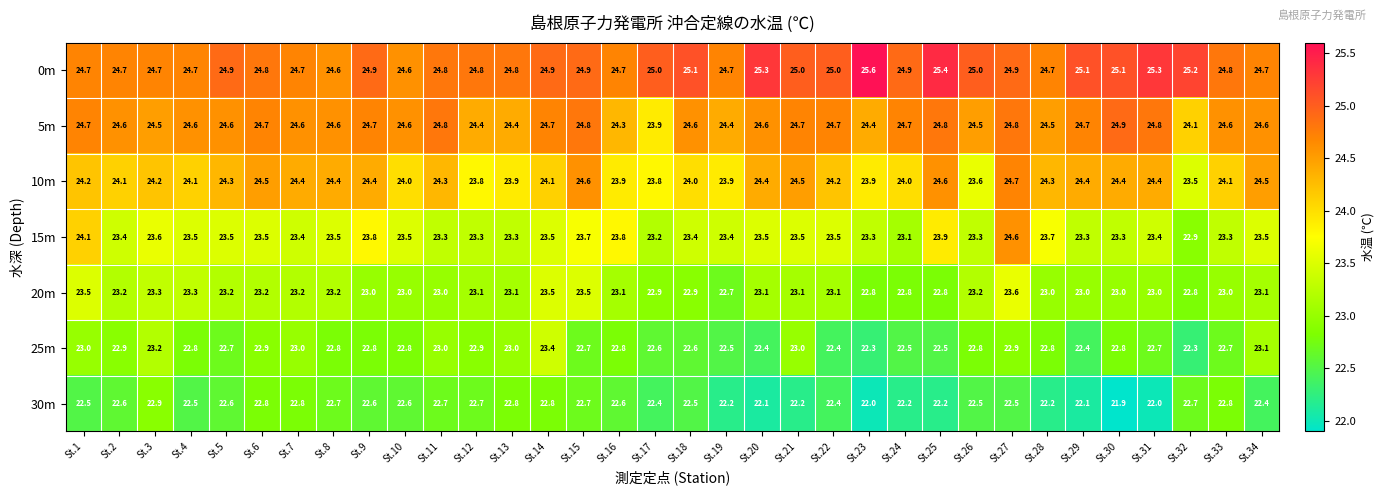

What is the sum of the 5m values at St.34 and St.25?

49.4